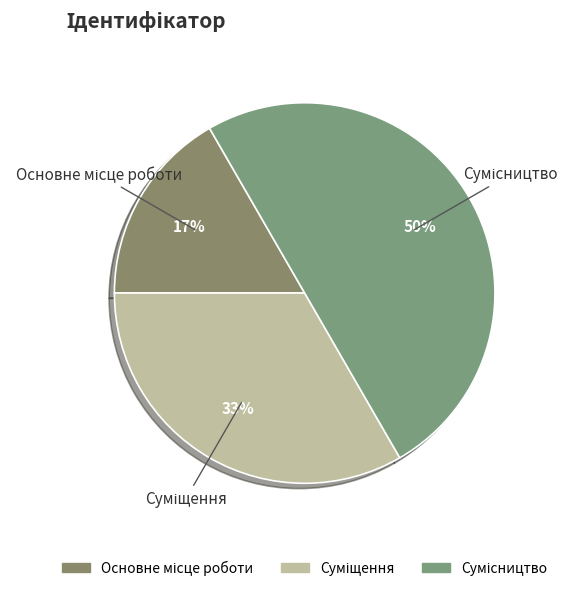

To the nearest percent, what is the difference between the largest and smallest slice percentages?

33%